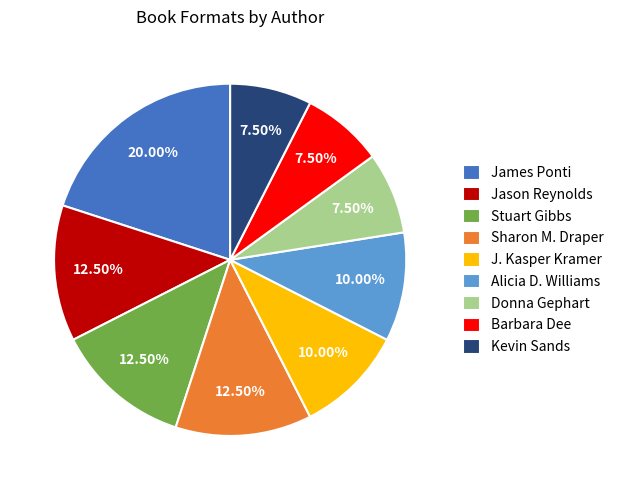

Is the sum of Jason Reynolds and Donna Gephart greater than half?

No